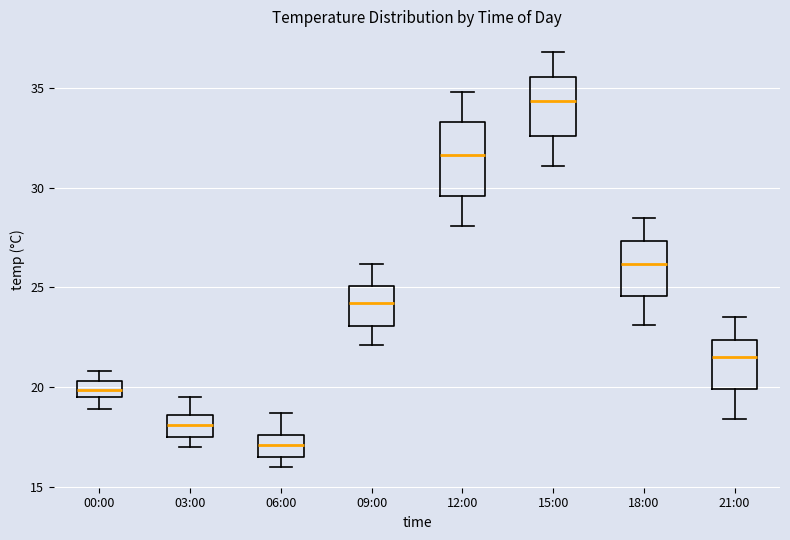

Reading left to right, transcribe this box plot: for each box, give where its median line is, the range the box spans, and where its two whiskers end, as read against the y-axis. The values are not printed on the chart, so give them approximately, as read against the axis.

00:00: median 20.0, box 19.5 to 20.5, whiskers 19.0 to 21.0
03:00: median 18.0, box 17.5 to 18.5, whiskers 17.0 to 19.5
06:00: median 17.0, box 16.5 to 17.5, whiskers 16.0 to 18.5
09:00: median 24.0, box 23.0 to 25.0, whiskers 22.0 to 26.0
12:00: median 31.5, box 29.5 to 33.5, whiskers 28.0 to 35.0
15:00: median 34.5, box 32.5 to 35.5, whiskers 31.0 to 37.0
18:00: median 26.0, box 24.5 to 27.5, whiskers 23.0 to 28.5
21:00: median 21.5, box 20.0 to 22.5, whiskers 18.5 to 23.5